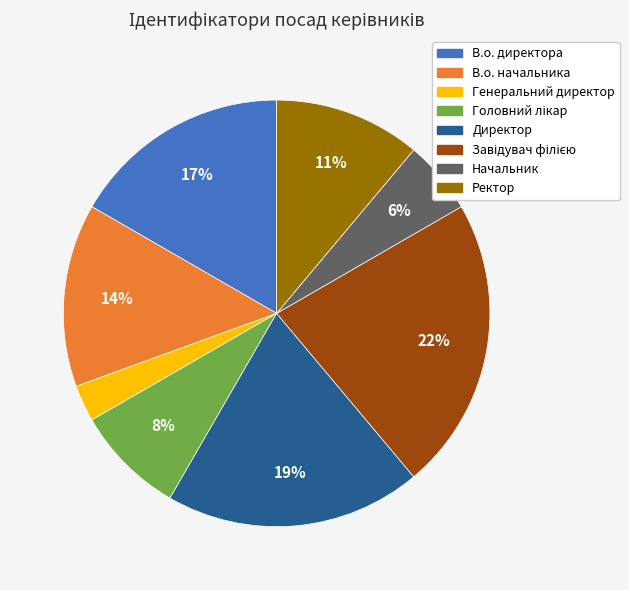

Between В.о. начальника and Директор, which is larger?

Директор